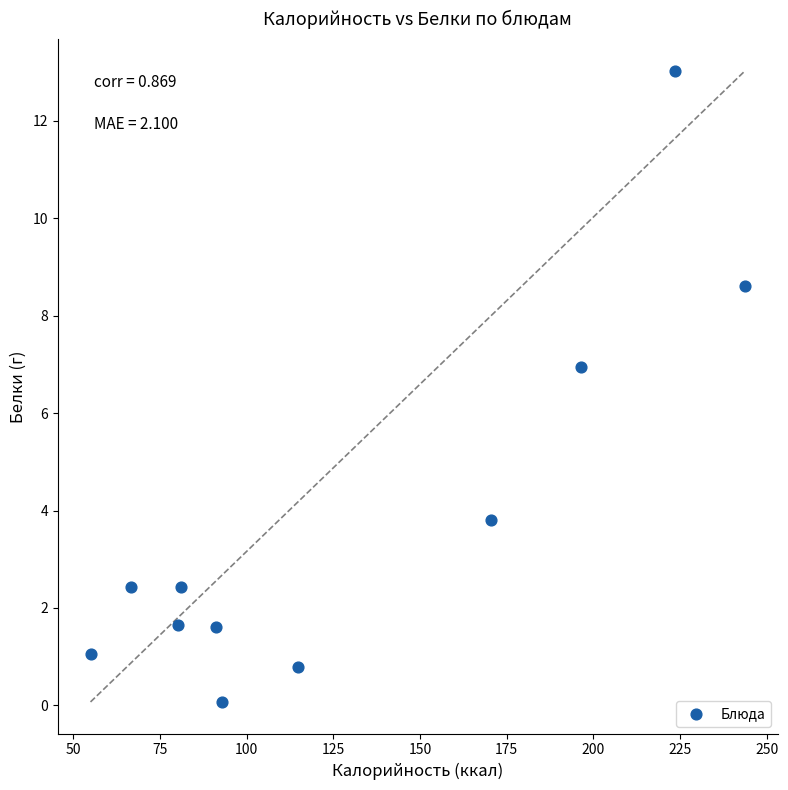

What Y value in the scatter plot is closest to 6?

6.9